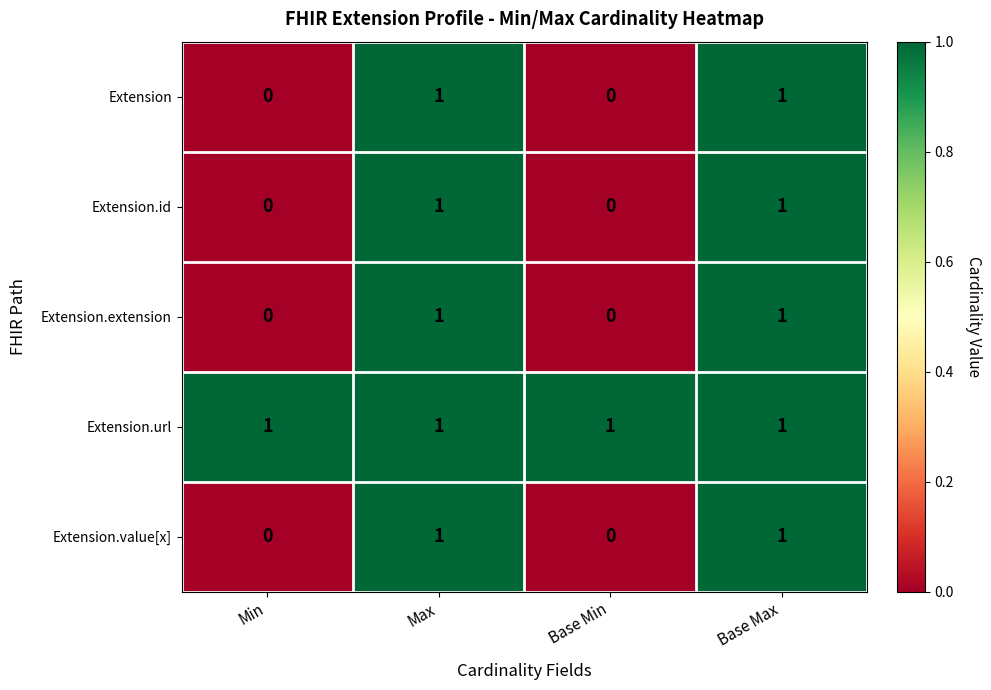

Reading right to left, extract all data points from this chart.

Extension: Base Max=1	Base Min=0	Max=1	Min=0
Extension.id: Base Max=1	Base Min=0	Max=1	Min=0
Extension.extension: Base Max=1	Base Min=0	Max=1	Min=0
Extension.url: Base Max=1	Base Min=1	Max=1	Min=1
Extension.value[x]: Base Max=1	Base Min=0	Max=1	Min=0